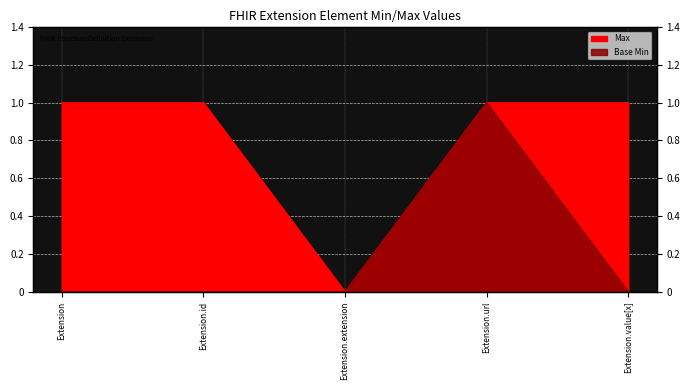

True or false: Max and Base Min cross at least once.

False